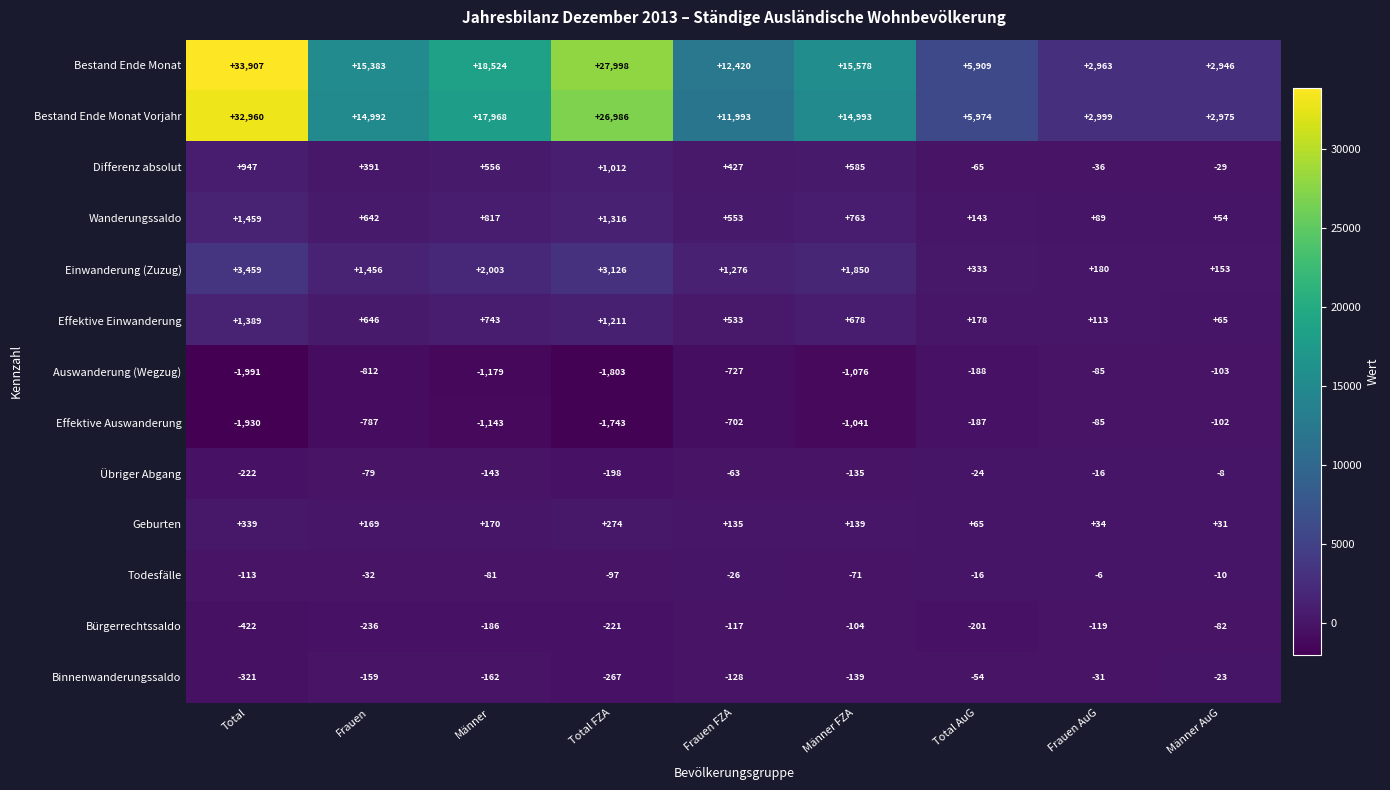

Which series has the widest spread of values?

Bestand Ende Monat